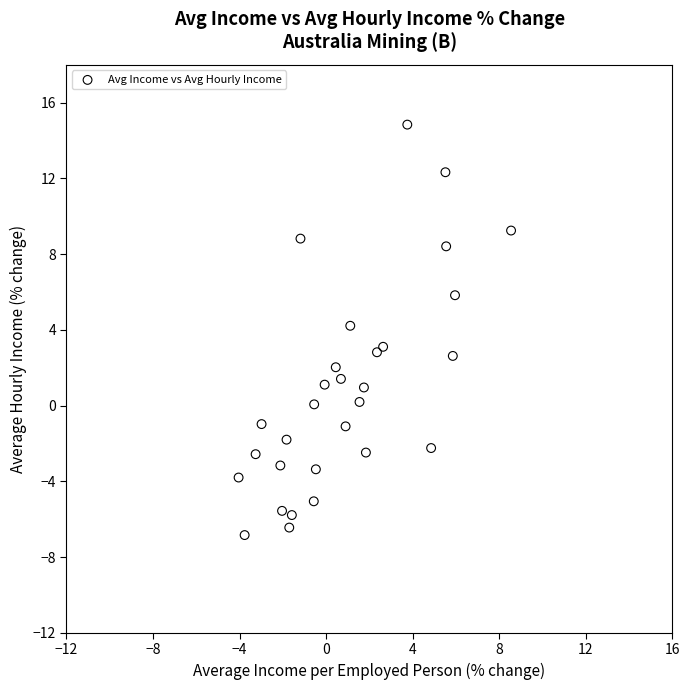

What is the range of Y values (max minus min)?

21.7